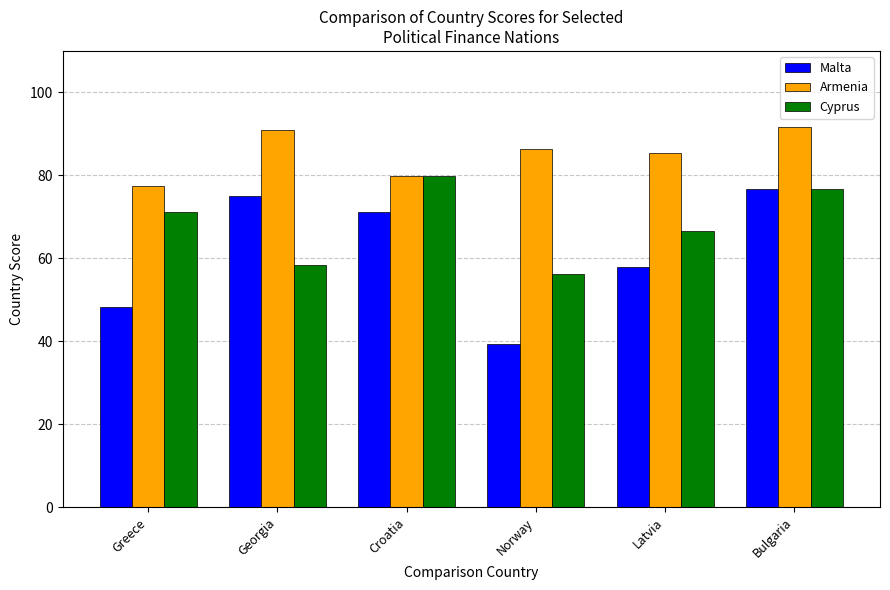

Which series has the largest total across all categories?

Armenia